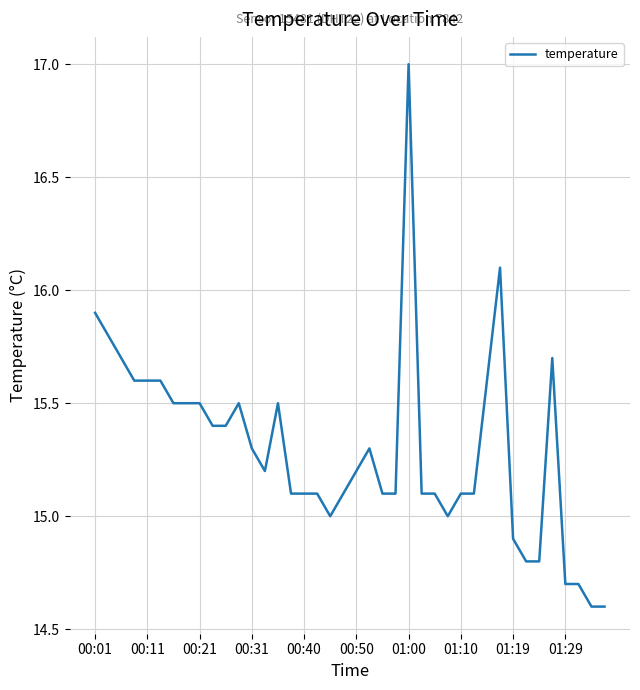

What is the minimum value shown in the chart?

14.6